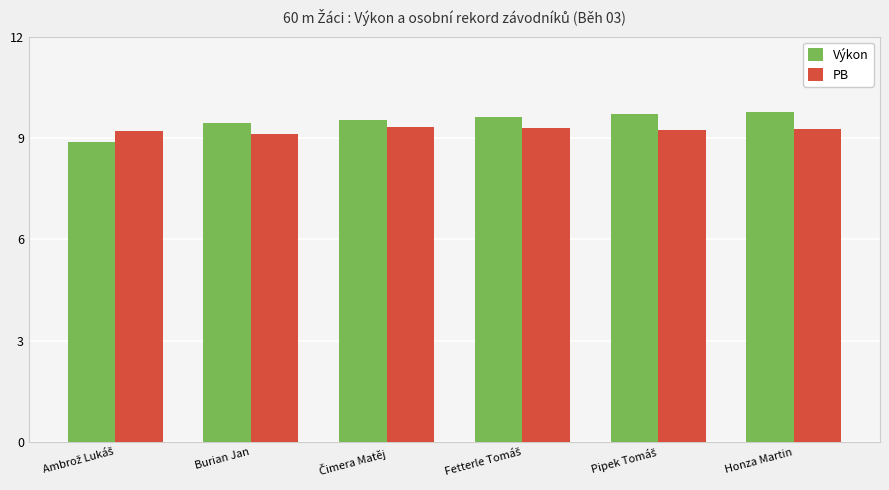

What is the difference between the maximum and minimum values in the PB series?

0.2